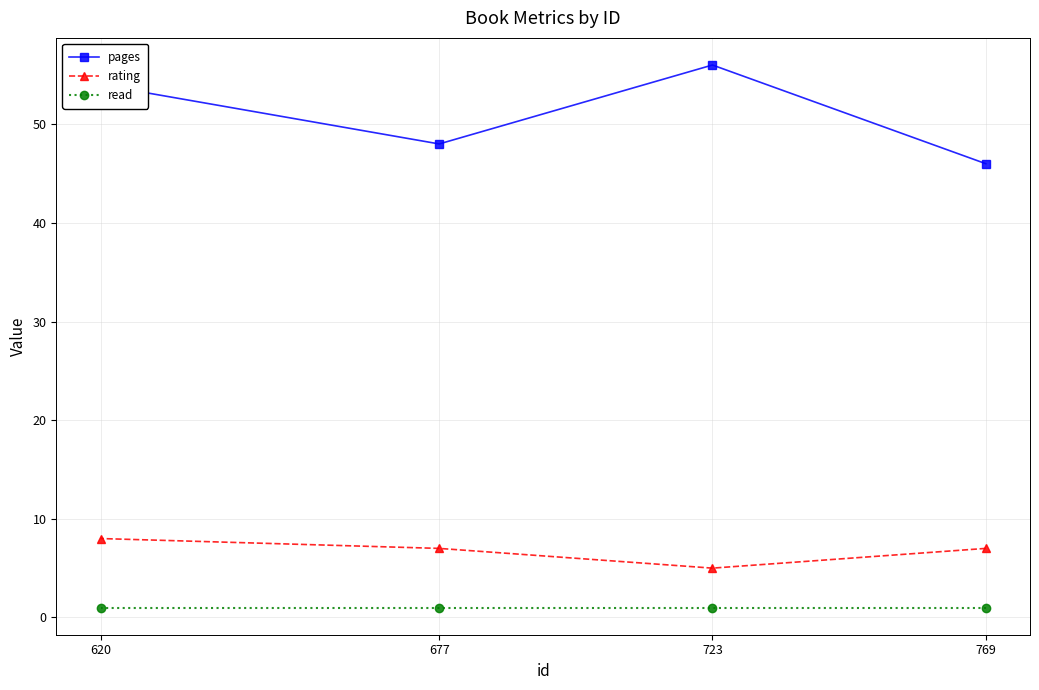

What is the value of the rating point at the 4th from the left?

7